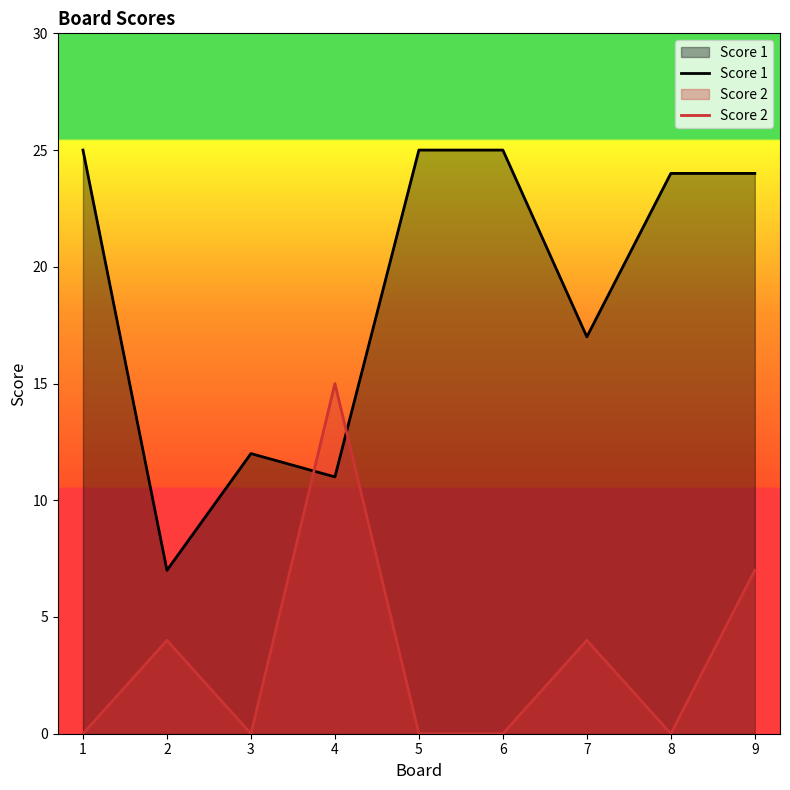

Does the chart display data point markers on the line(s)?

No